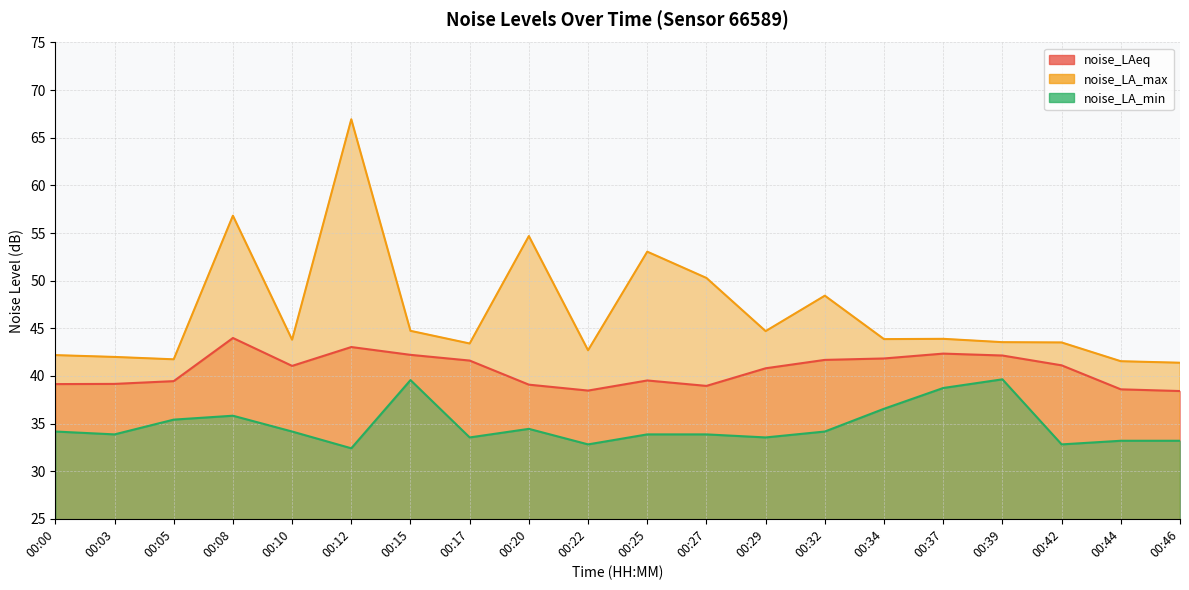

What is the difference between the maximum and minimum values in the noise_LA_max series?

25.6